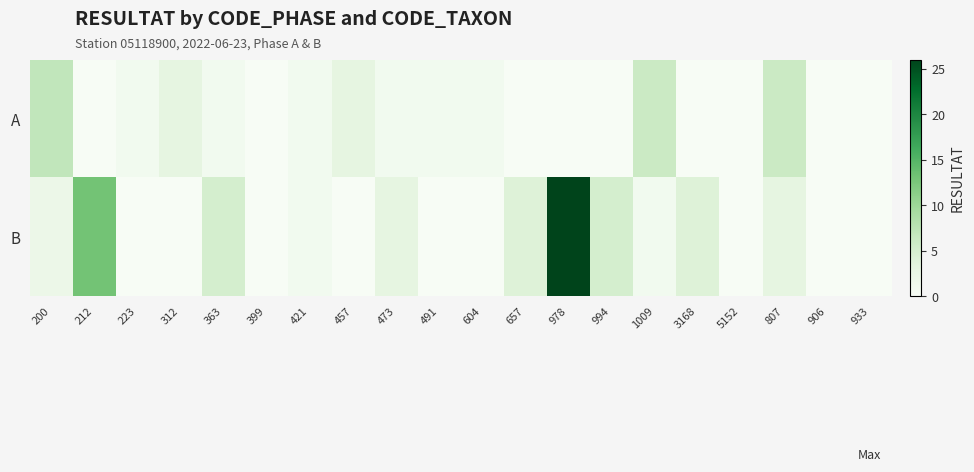

Which category has the highest value across all series?

978